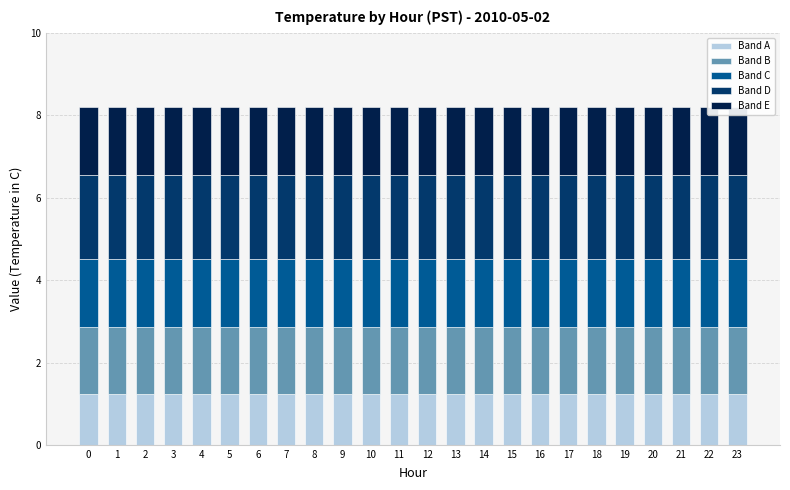

Is the value of Band B at 20 greater than the value of Band A at 5?

Yes